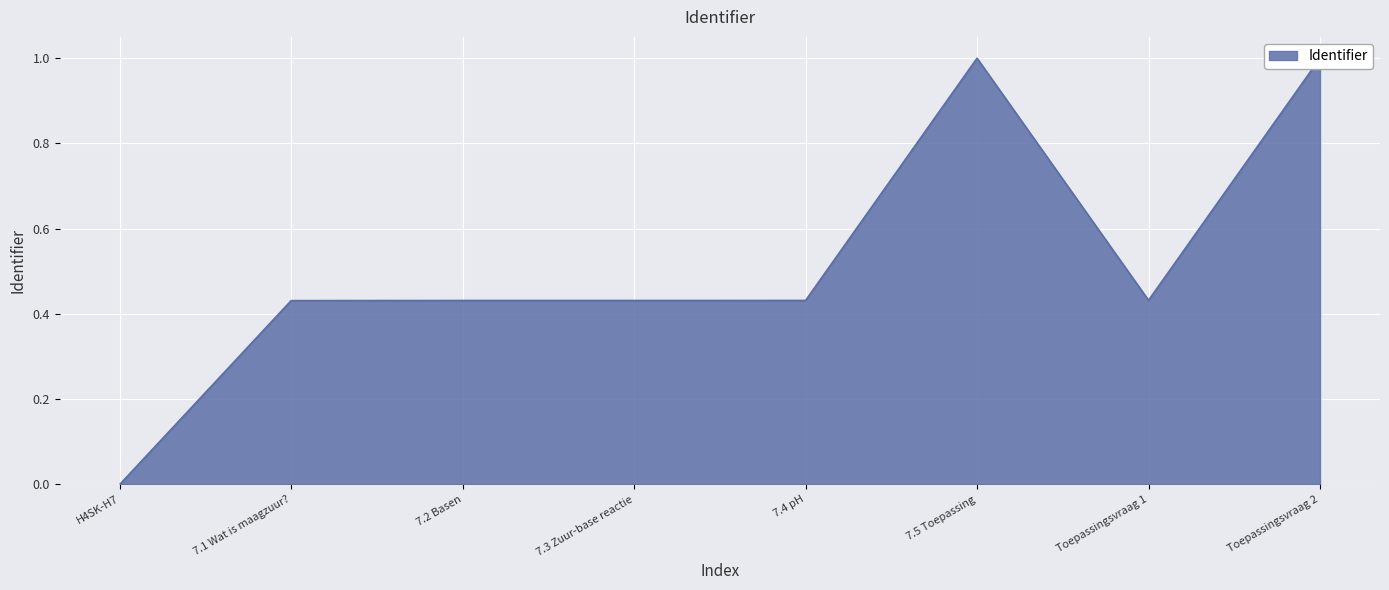

How many points are lower than both their immediate neighbors (excluding endpoints)?

1